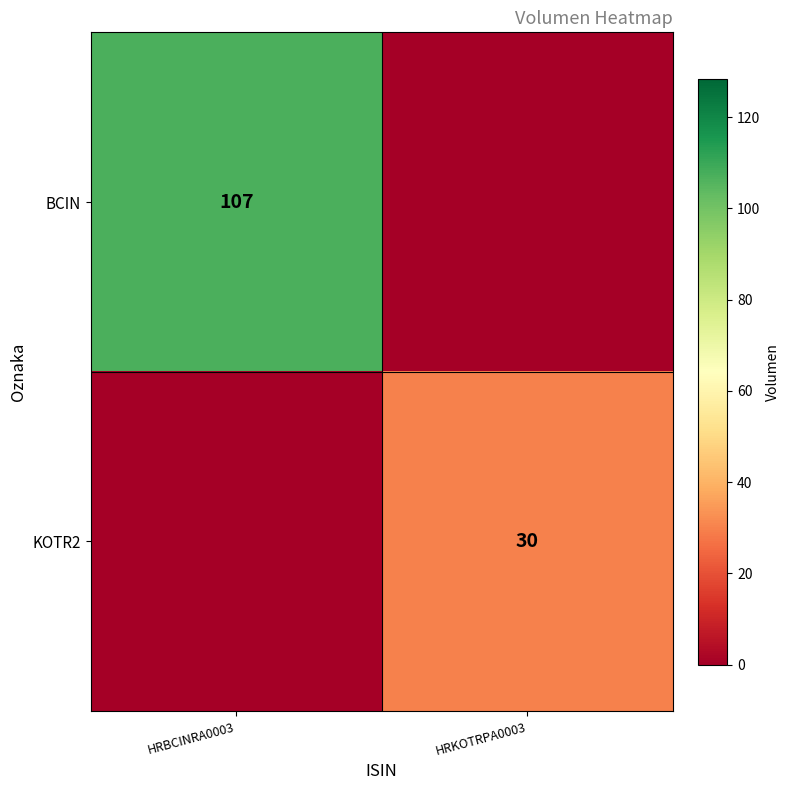

Is the value of BCIN at HRBCINRA0003 greater than the value of KOTR2 at HRKOTRPA0003?

Yes